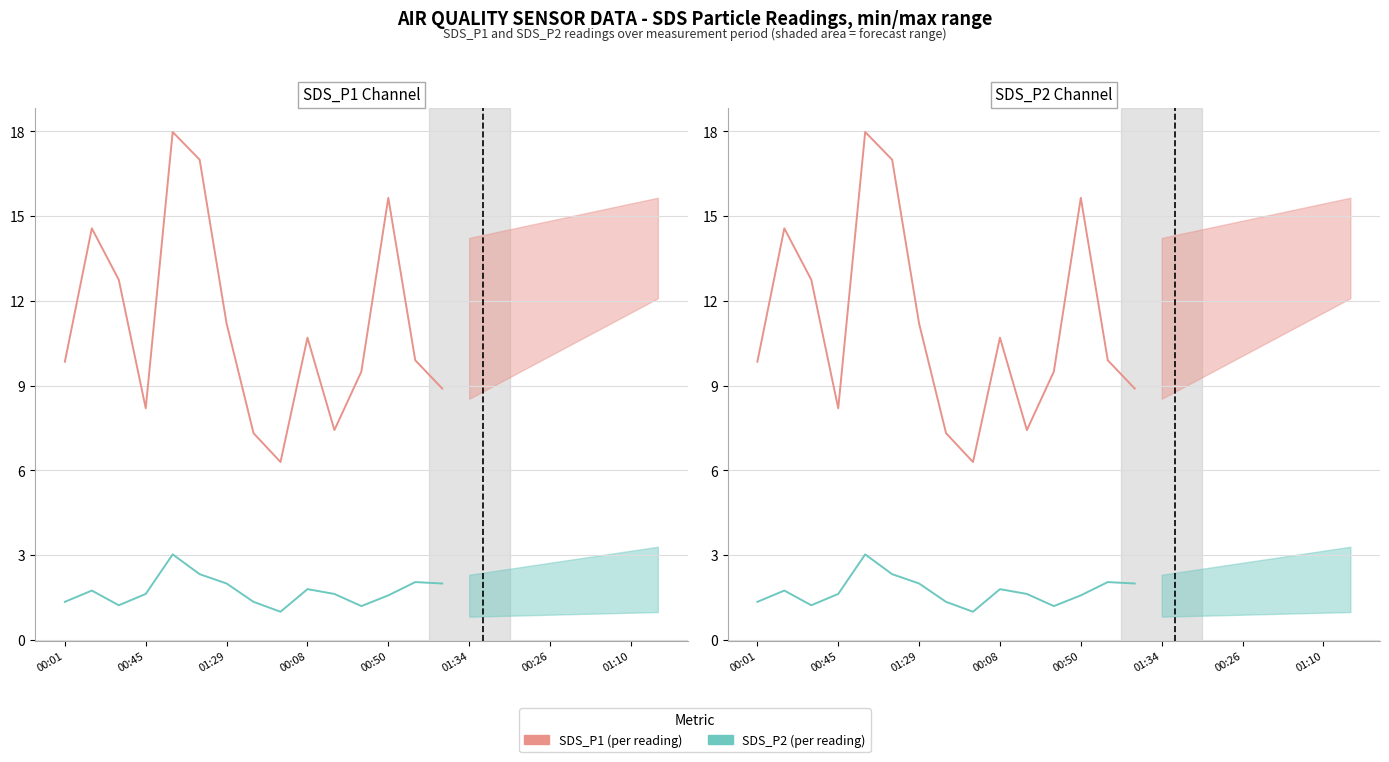

List the series in order of their overall mean, highest first.

SDS_P1 (per reading), SDS_P2 (per reading)